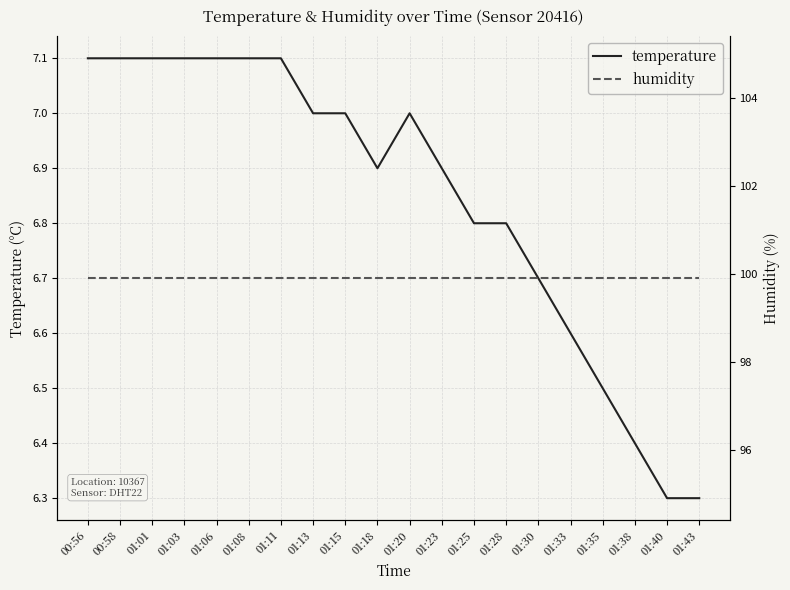

List the series in order of their overall mean, highest first.

humidity, temperature